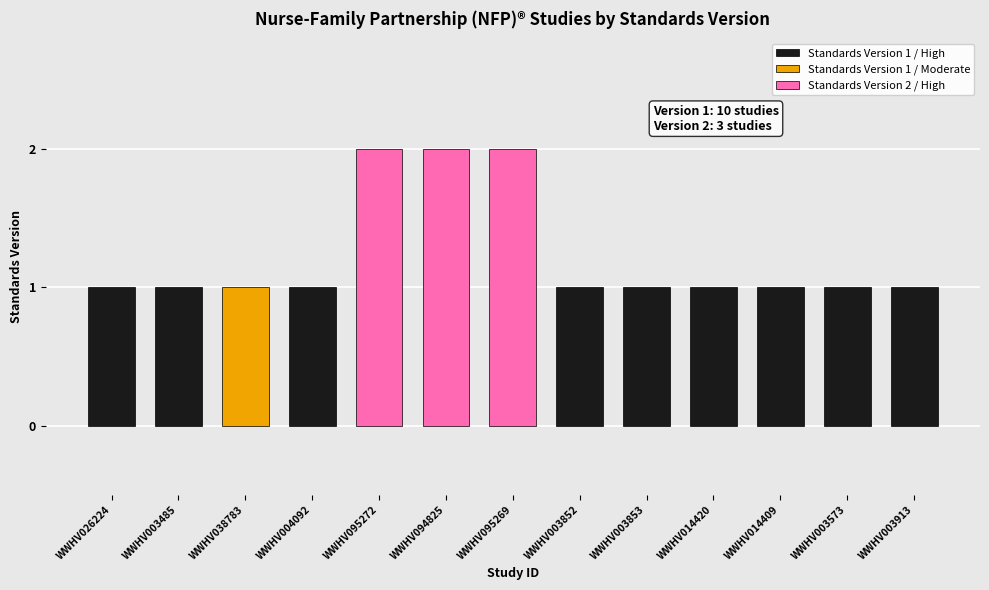

Between WWHV014420 and WWHV003853, which is larger?

WWHV014420